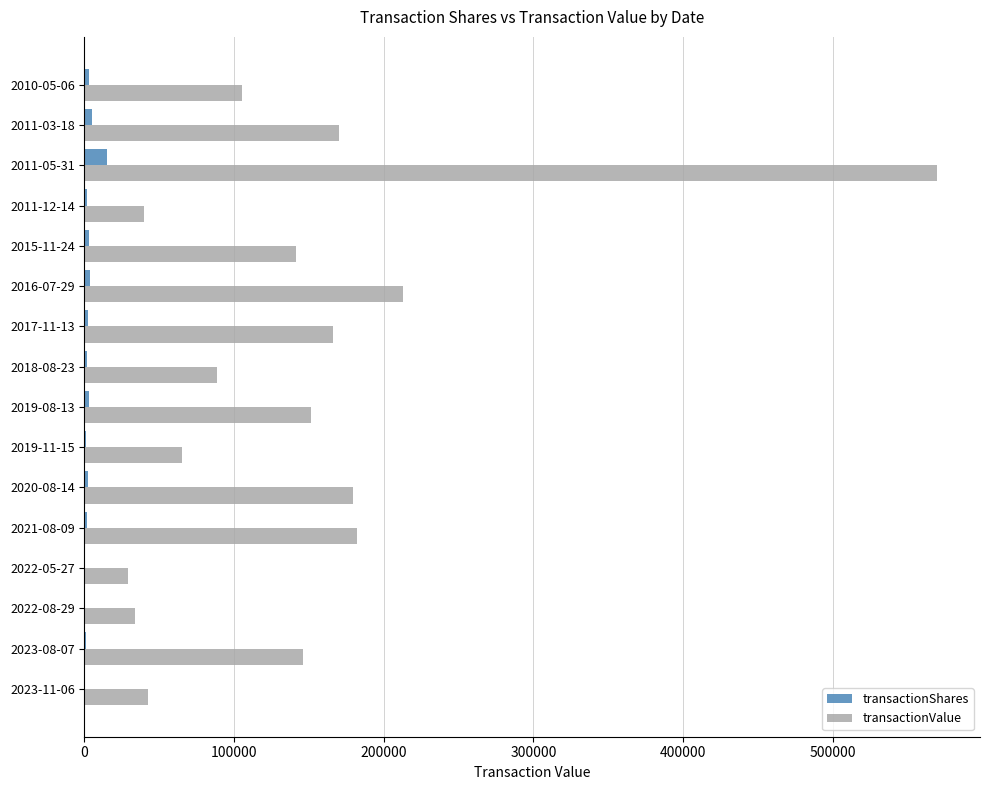

Which series changed the most between 2019-11-15 and 2016-07-29?

transactionValue